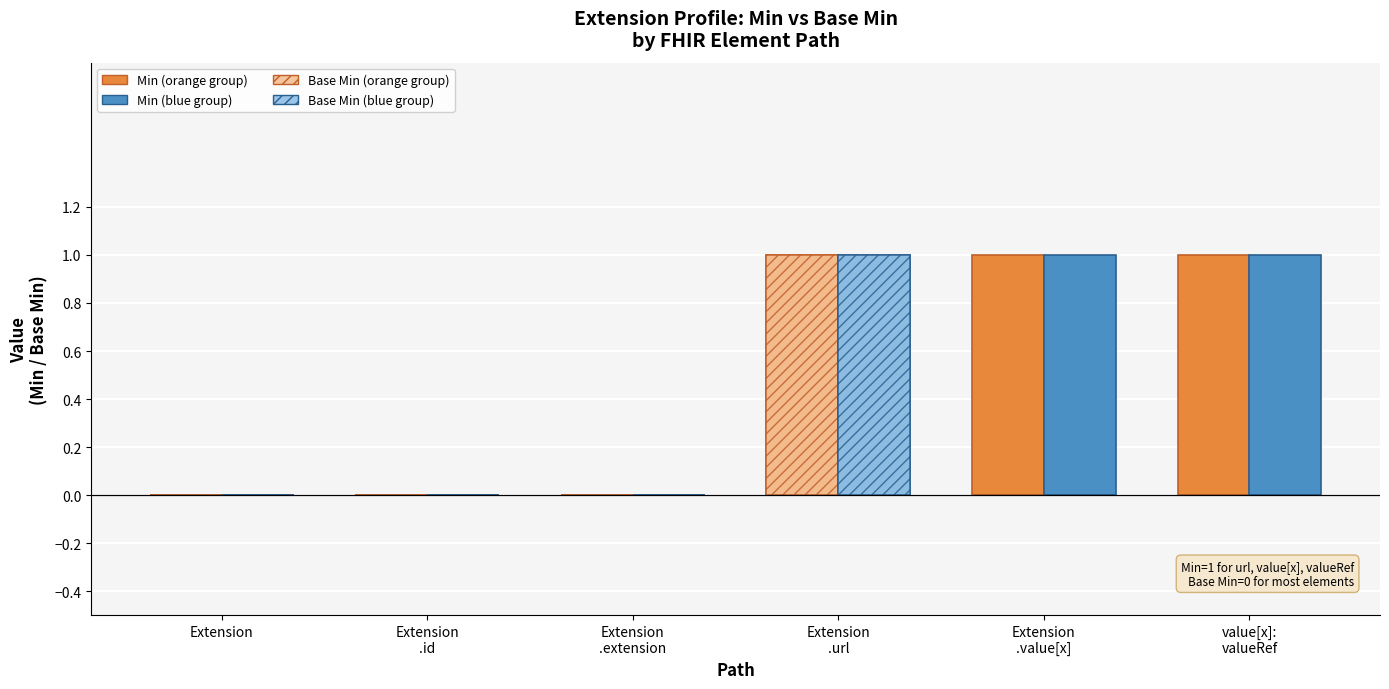

What is the total value across all series at Extension
.url?

4